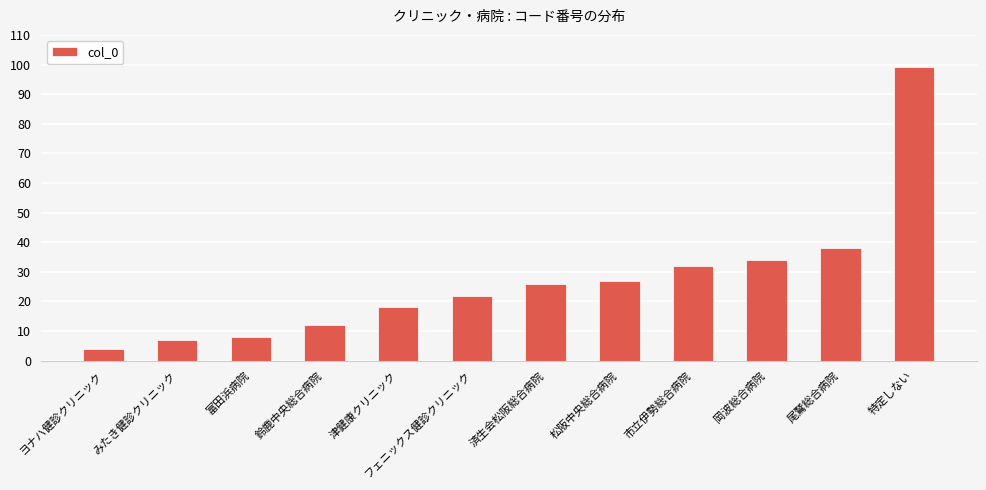

What is the label of the 11th bar from the left?

尾鷲総合病院